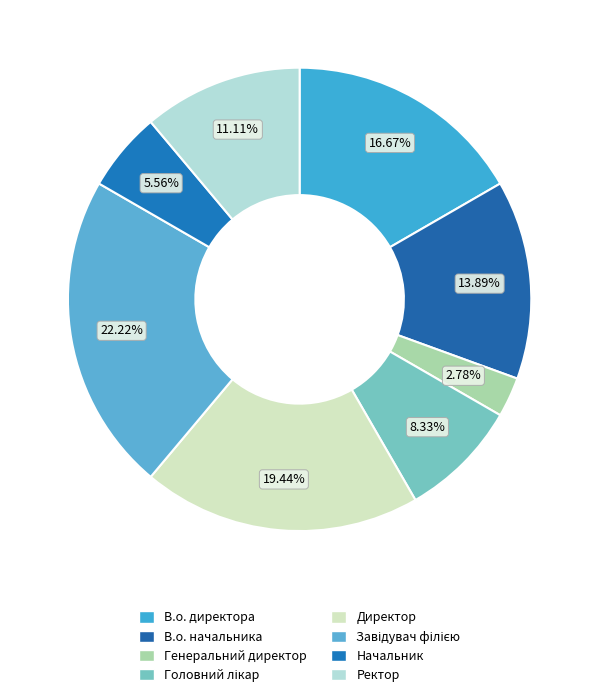

How many slices are in this pie chart?

8